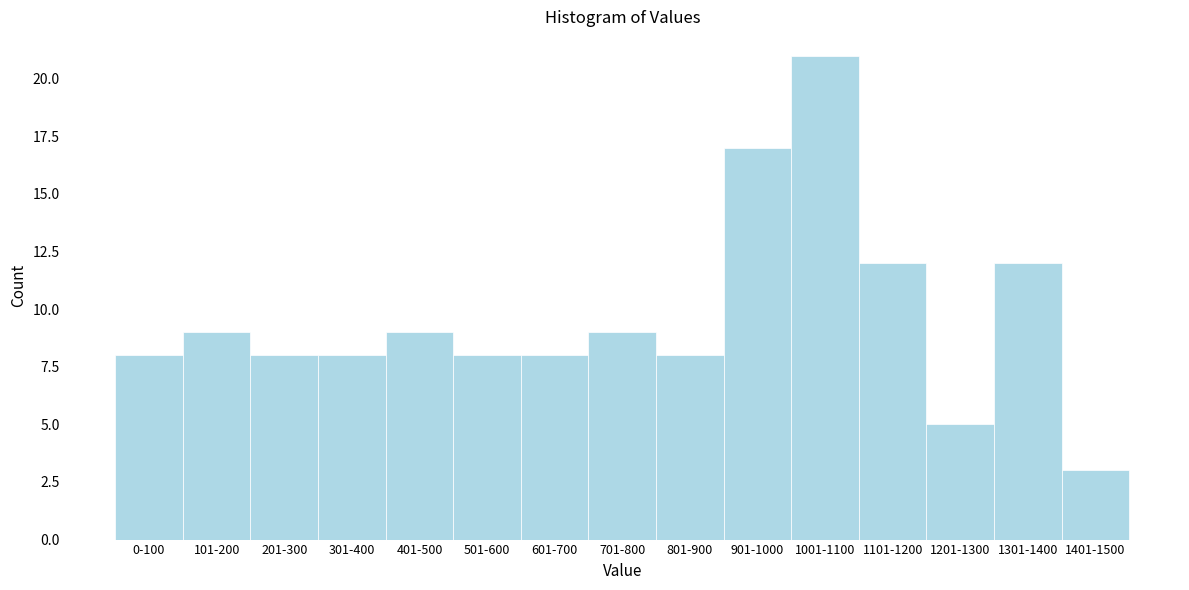

Reading left to right, extract all data points from this chart.

8	9	8	8	9	8	8	9	8	17	21	12	5	12	3